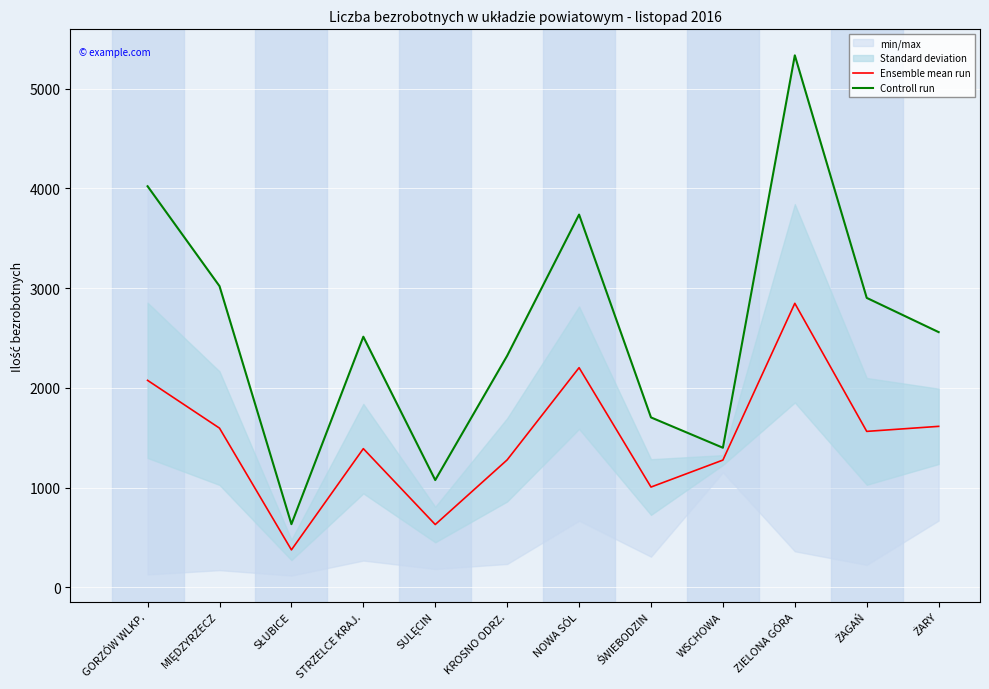

The Controll run series shows 1659.0 at SULĘCIN. True or false?

False